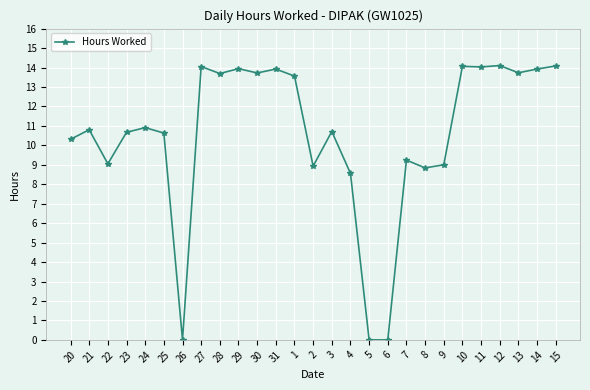

What is the maximum value shown in the chart?

14.1